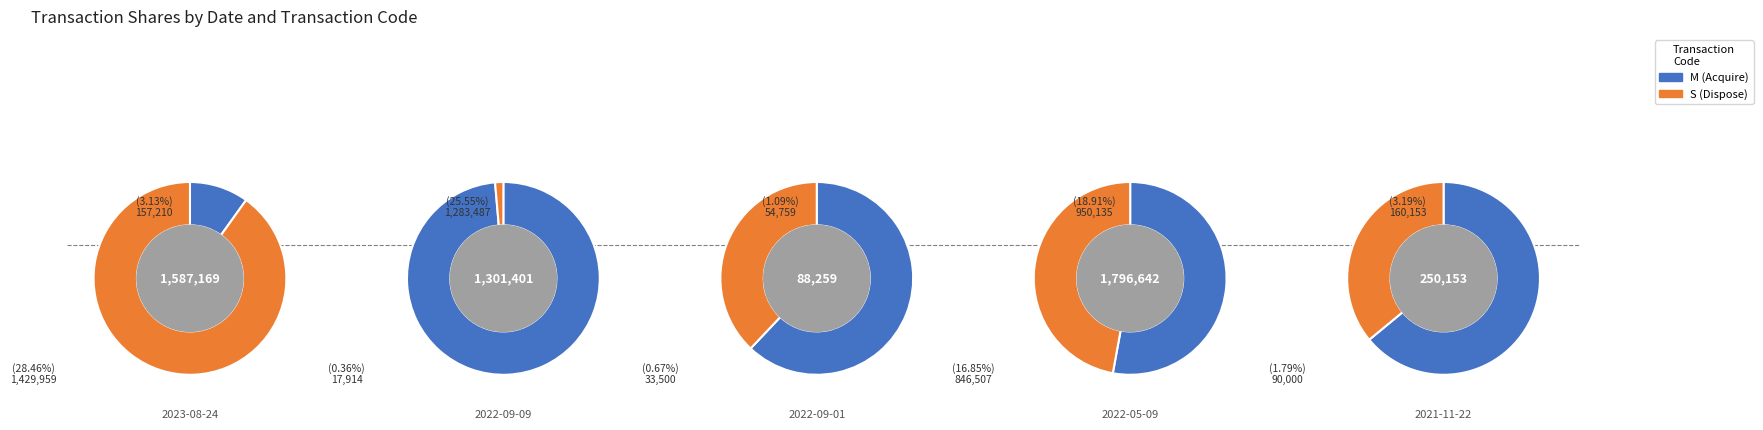

How many segments does this pie chart have?

5